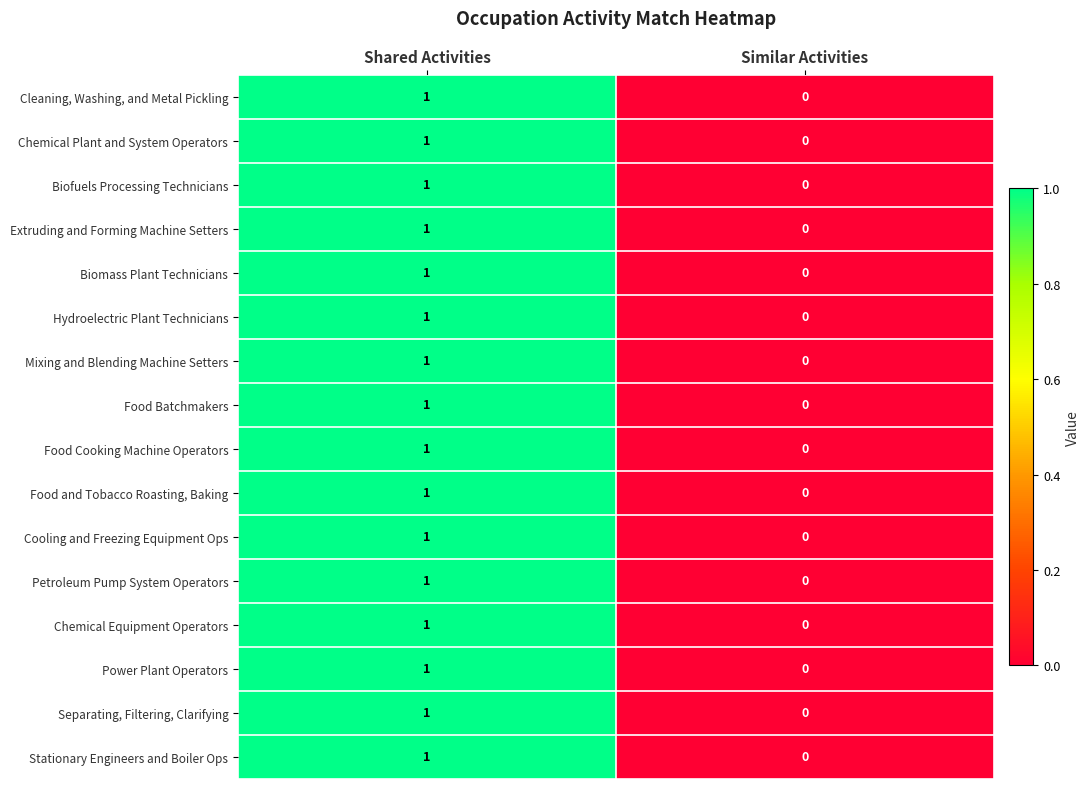

List the labels in order of Petroleum Pump System Operators value, largest first.

Shared Activities, Similar Activities